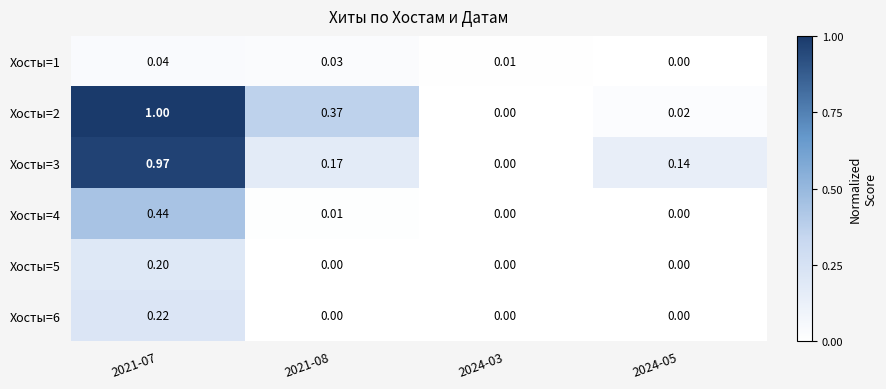

Is the value of Хосты=3 at 2024-03 greater than the value of Хосты=5 at 2021-07?

No